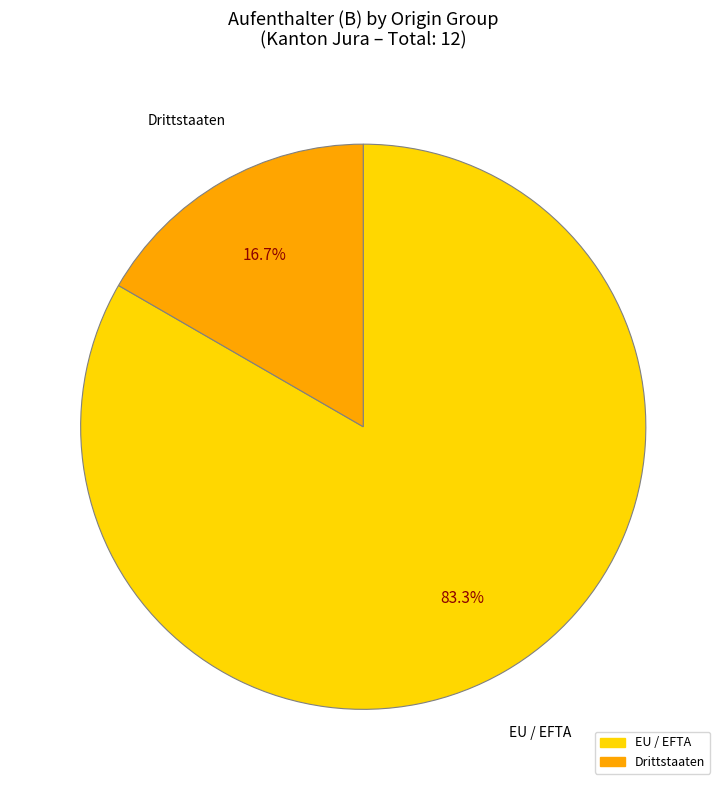

Is there any slice that represents more than half of the pie?

Yes